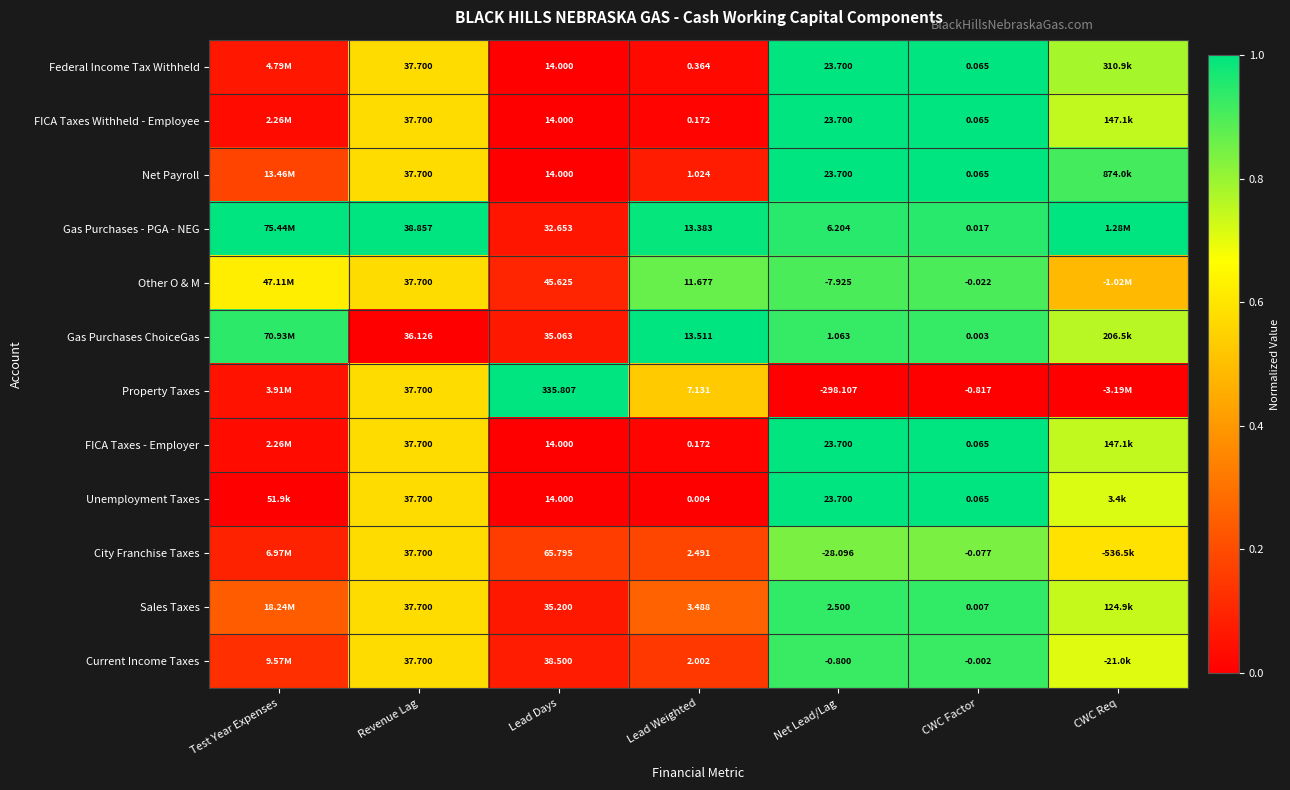

Is the value of Other O & M at Lead Weighted greater than the value of City Franchise Taxes at Net Lead/Lag?

Yes